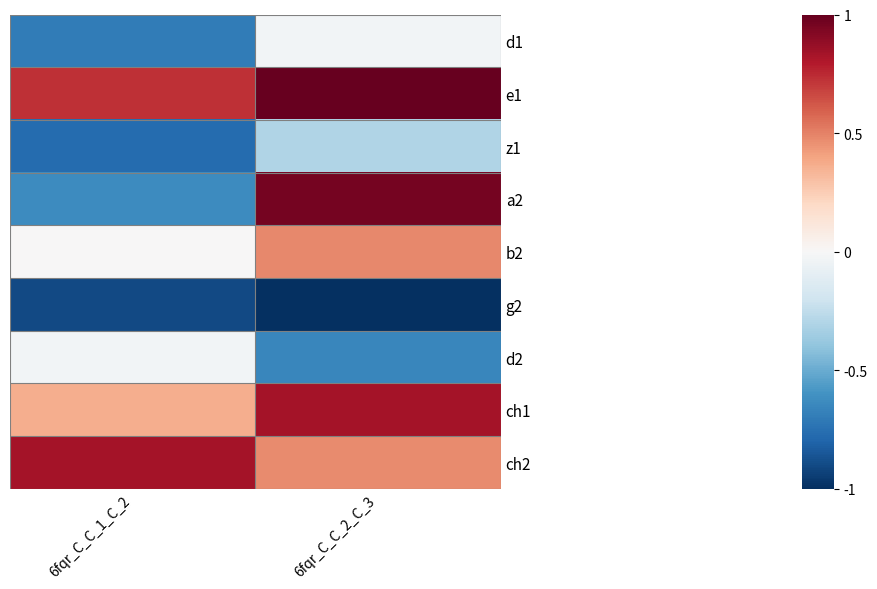

Which series has the largest total across all categories?

e1